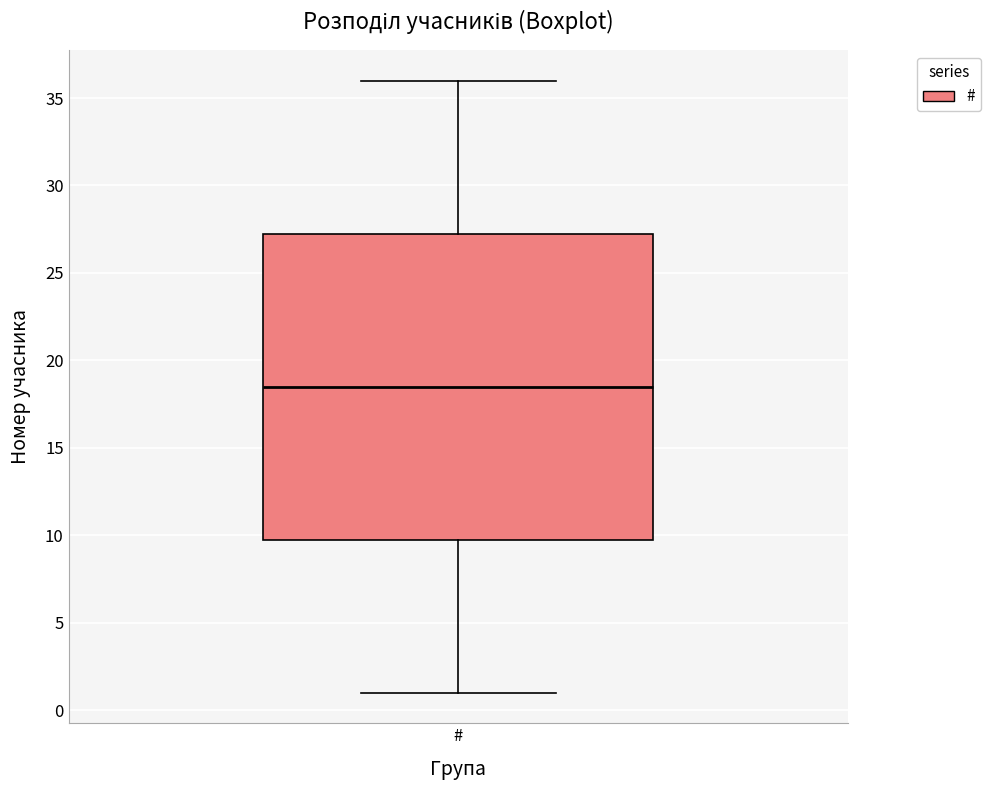

Where does the lower whisker of the box for # end on the y-axis? The values are not printed on the chart, so give them approximately, as read against the axis.

1.0